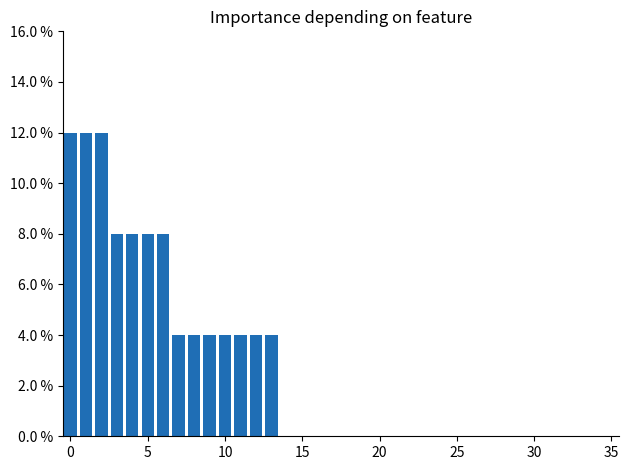

Does the chart contain any negative values?

No